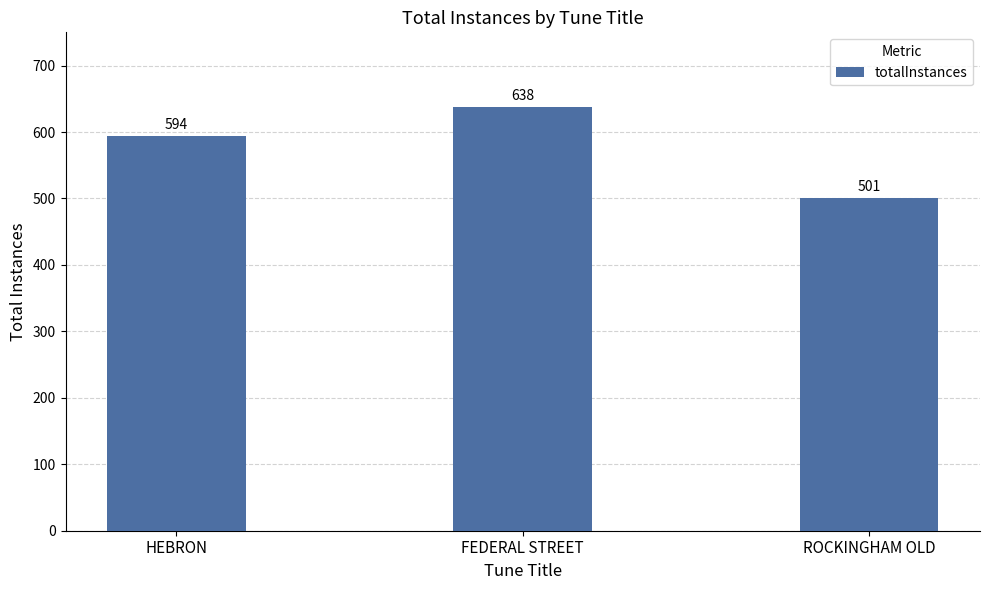

At which label is the value closest to 569?

HEBRON